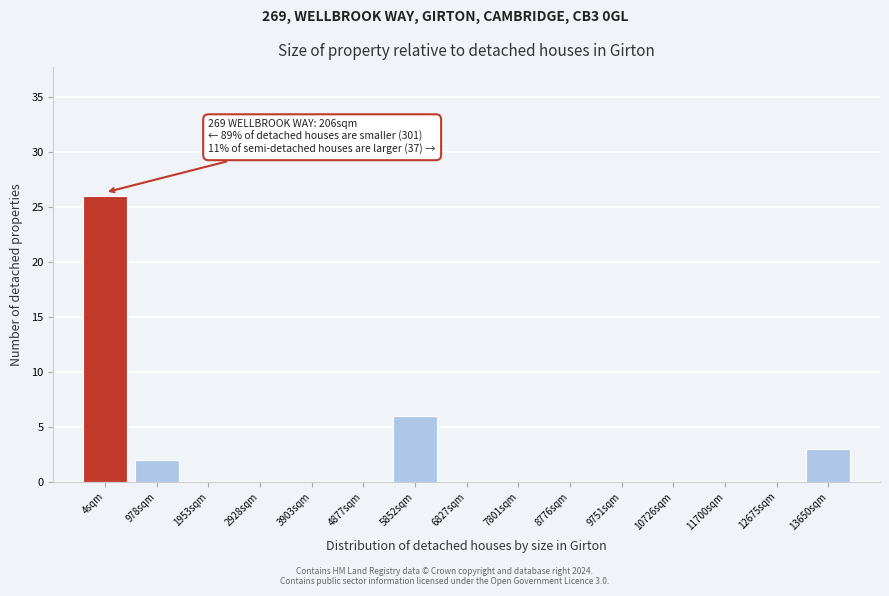

Reading right to left, list all the values displayed in this chart.

13650sqm=3	12675sqm=0	11700sqm=0	10726sqm=0	9751sqm=0	8776sqm=0	7801sqm=0	6827sqm=0	5852sqm=6	4877sqm=0	3903sqm=0	2928sqm=0	1953sqm=0	978sqm=2	4sqm=26